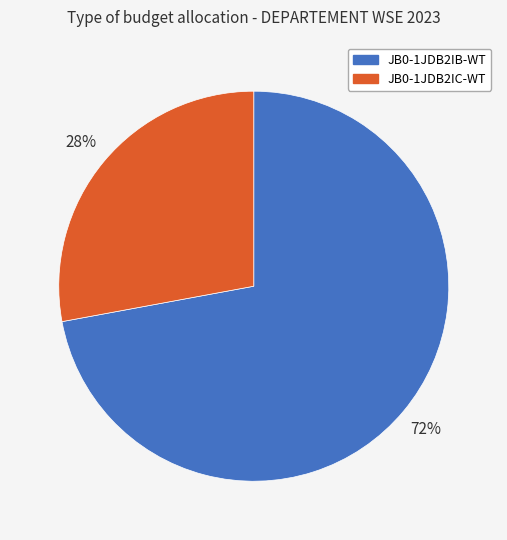

Which slice is the largest?

JB0-1JDB2IB-WT